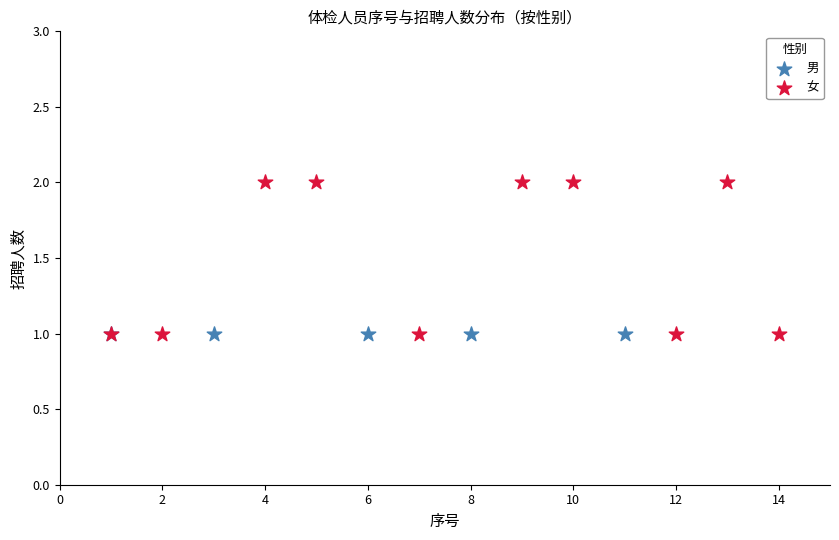

Which series reaches the maximum Y coordinate?

女